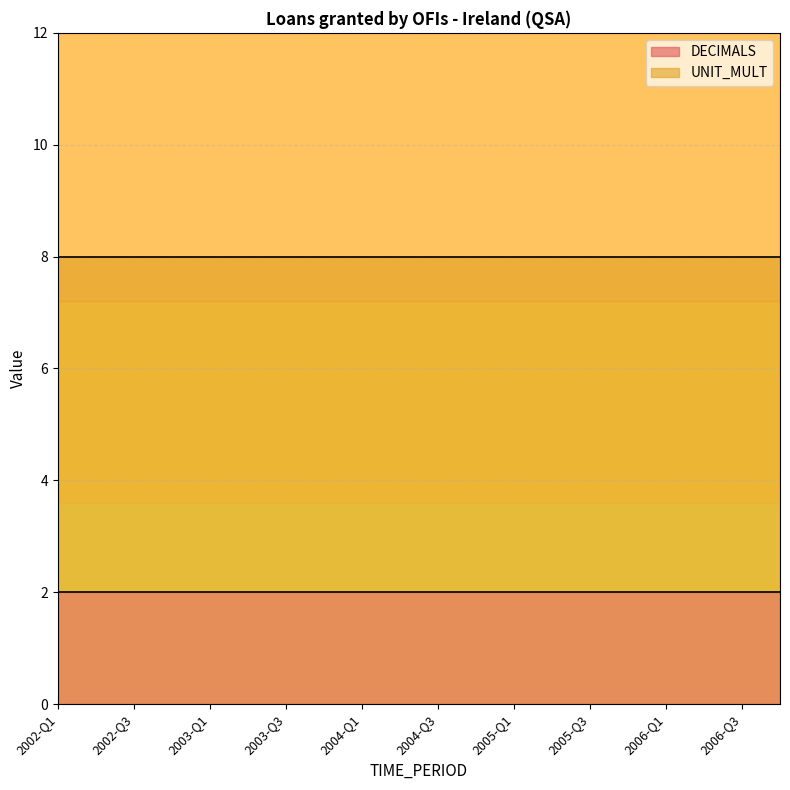

Which series has the largest range (max minus min)?

DECIMALS